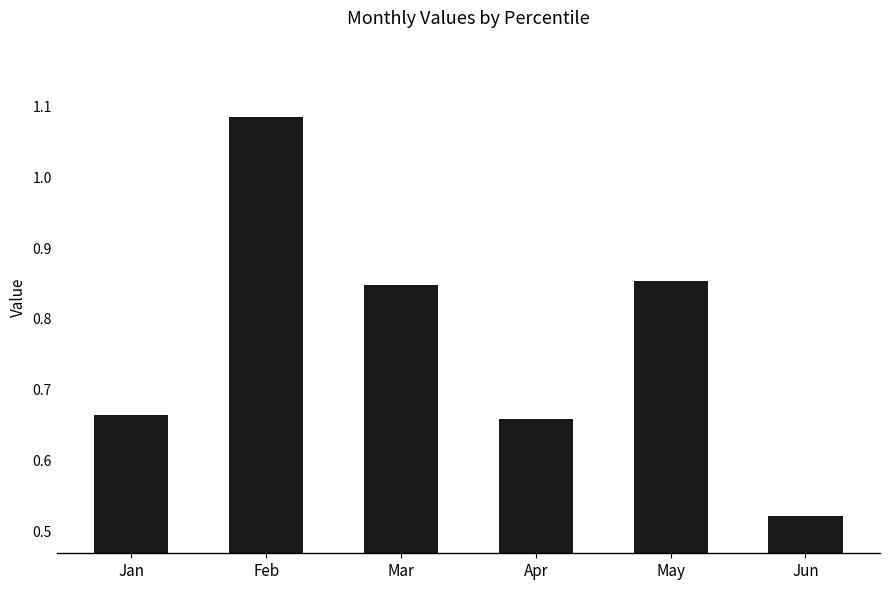

Which label corresponds to the largest value in the chart?

Feb